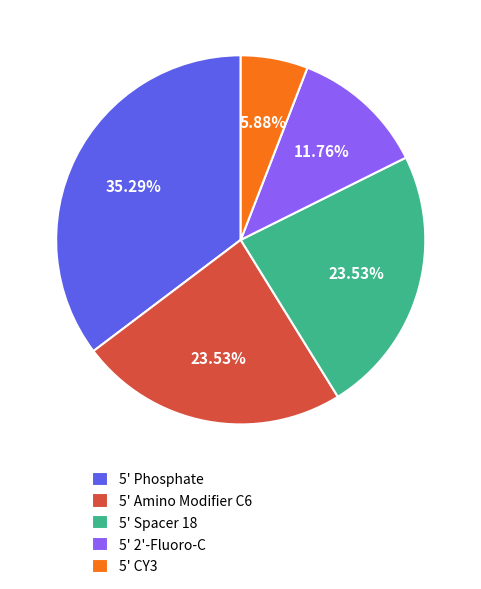

Count the number of slices in the pie.

5